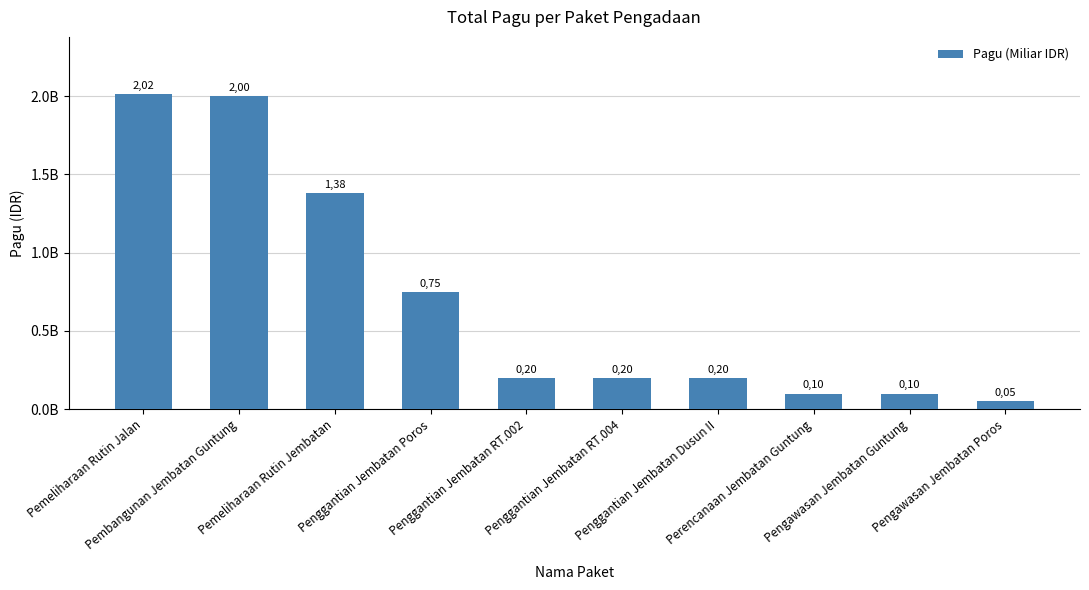

True or false: the data shows 2015760780 at Pemeliharaan Rutin Jalan.

True